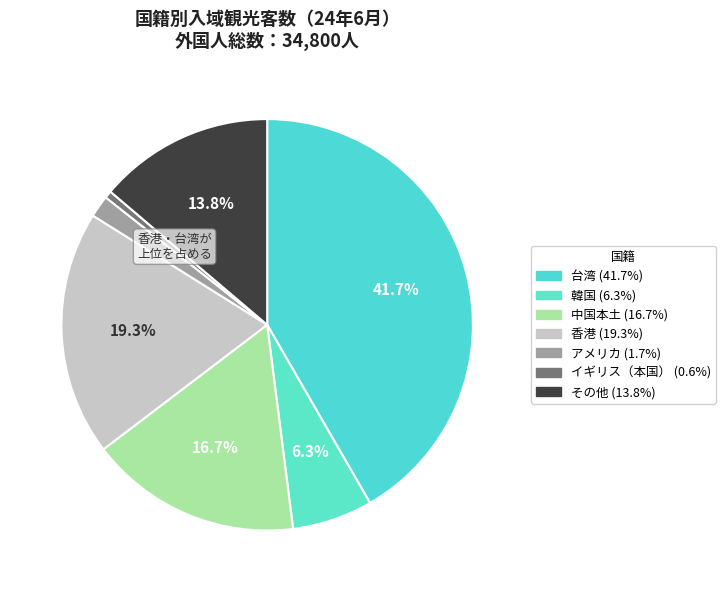

Rank the categories by value from highest to lowest.

台湾, 香港, 中国本土, その他, 韓国, アメリカ, イギリス（本国）